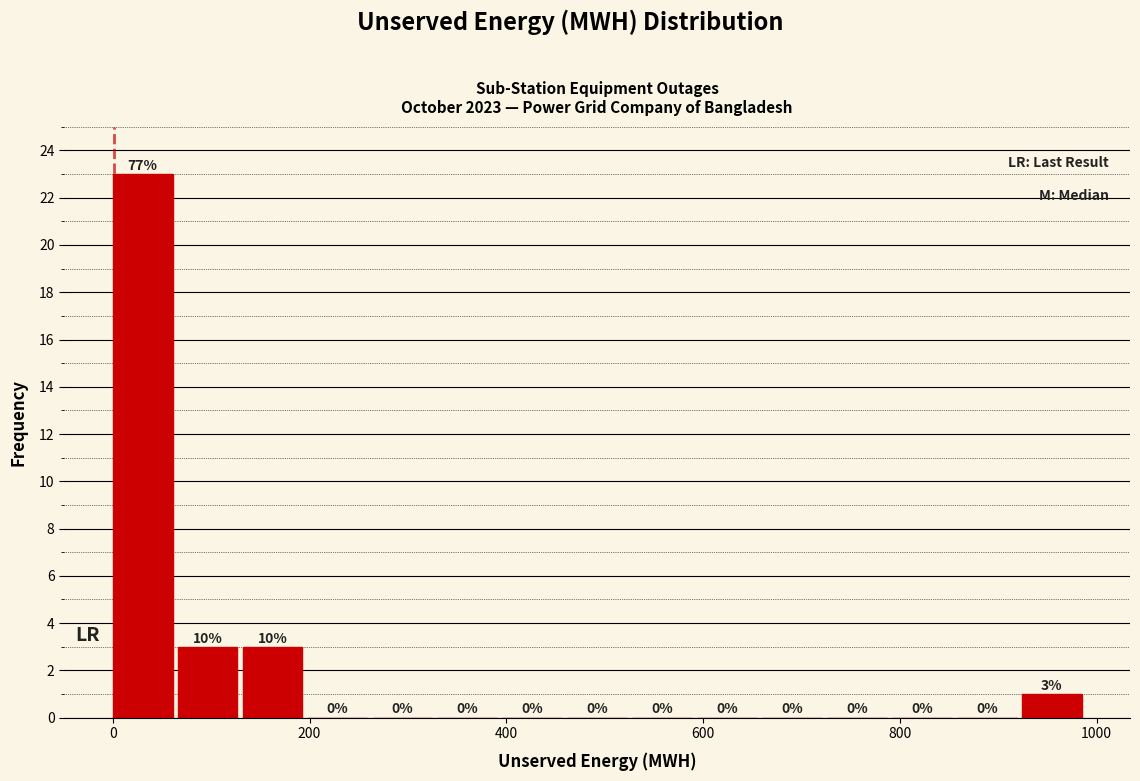

Around what value on the x-axis is the tallest bar? Give the approximate position of its centre, as read against the axis.

40